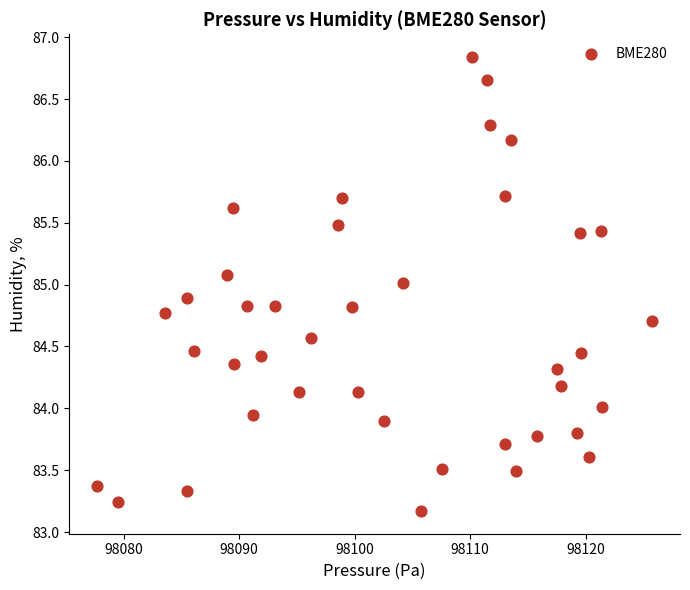

What is the range of X values (max minus min)?

48.0